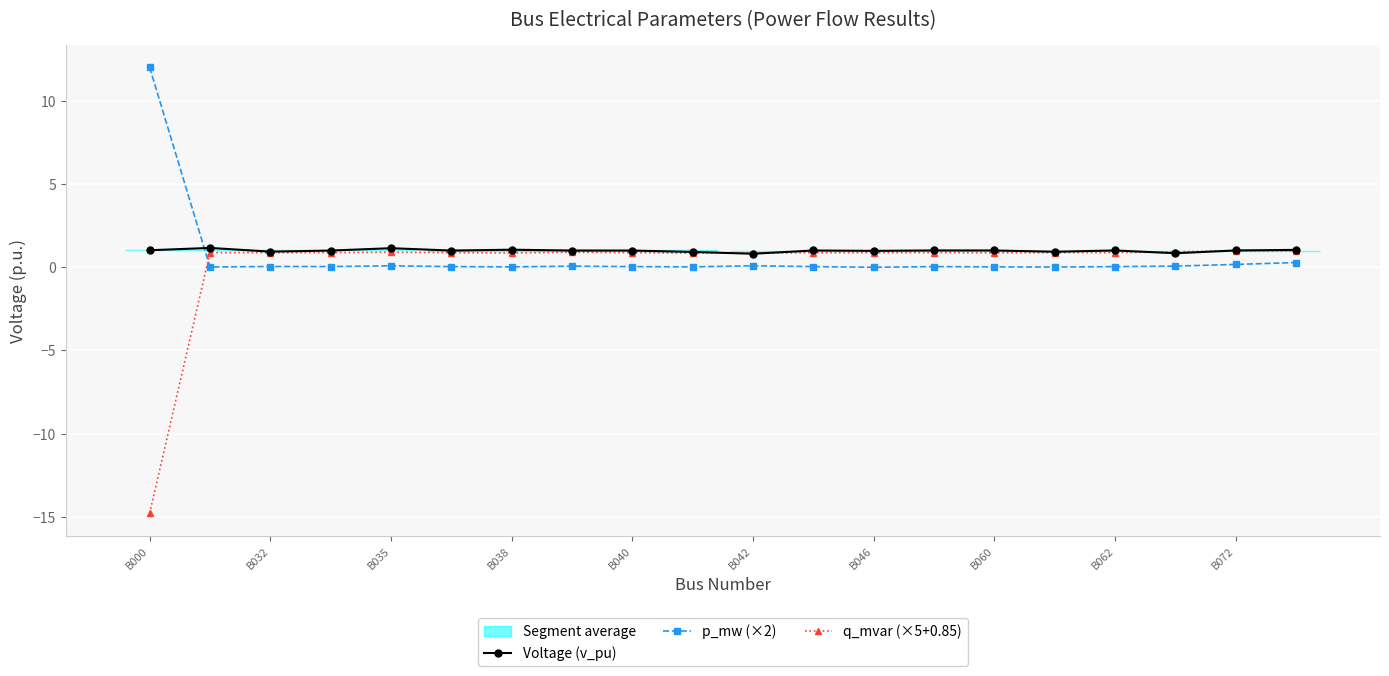

How many values in the Voltage (v_pu) series are below 1?

6